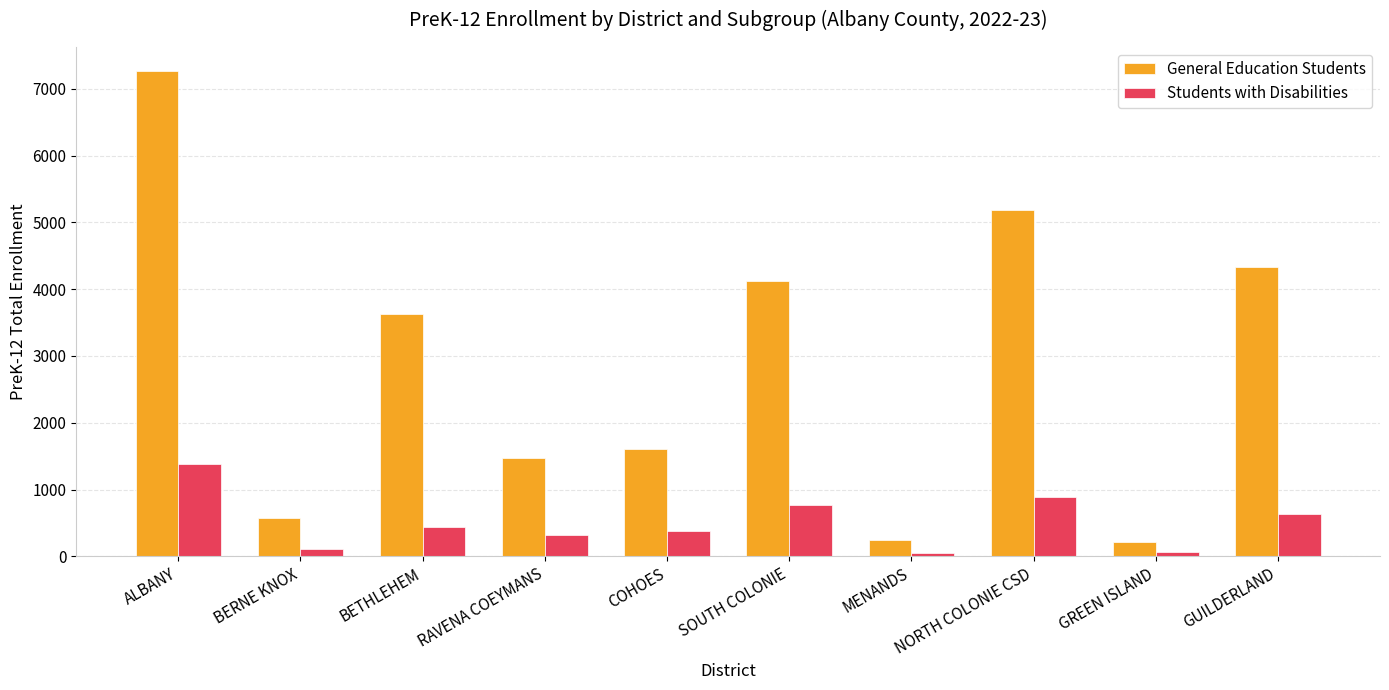

Are the bars horizontal?

No